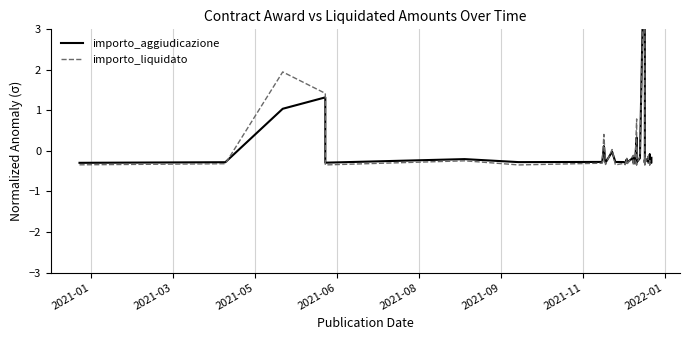

What is the lowest value of the importo_liquidato series?

-0.3